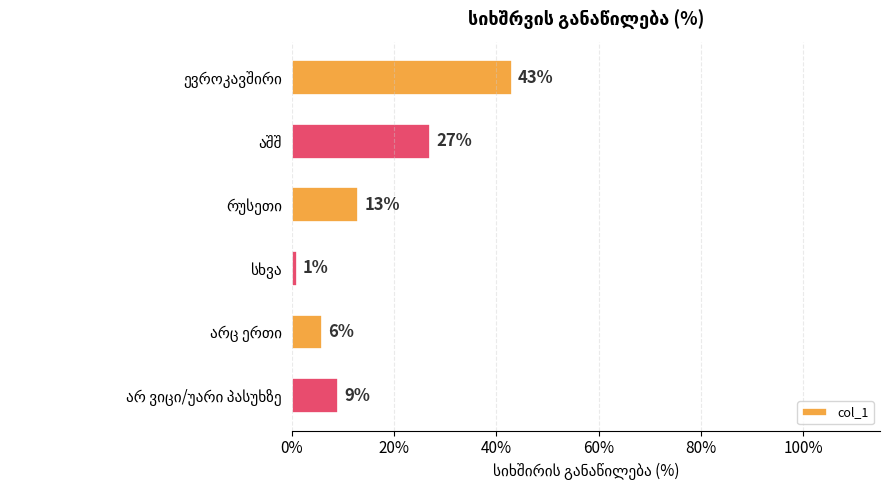

What is the greatest value displayed?

43